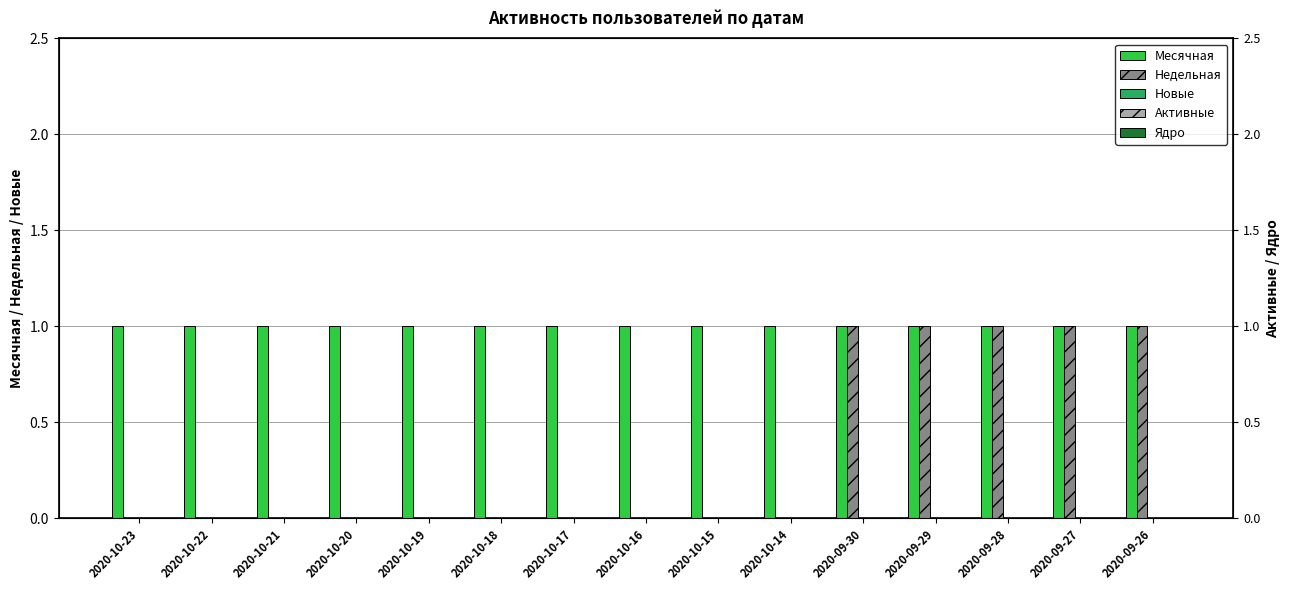

Does the chart contain any negative values?

No